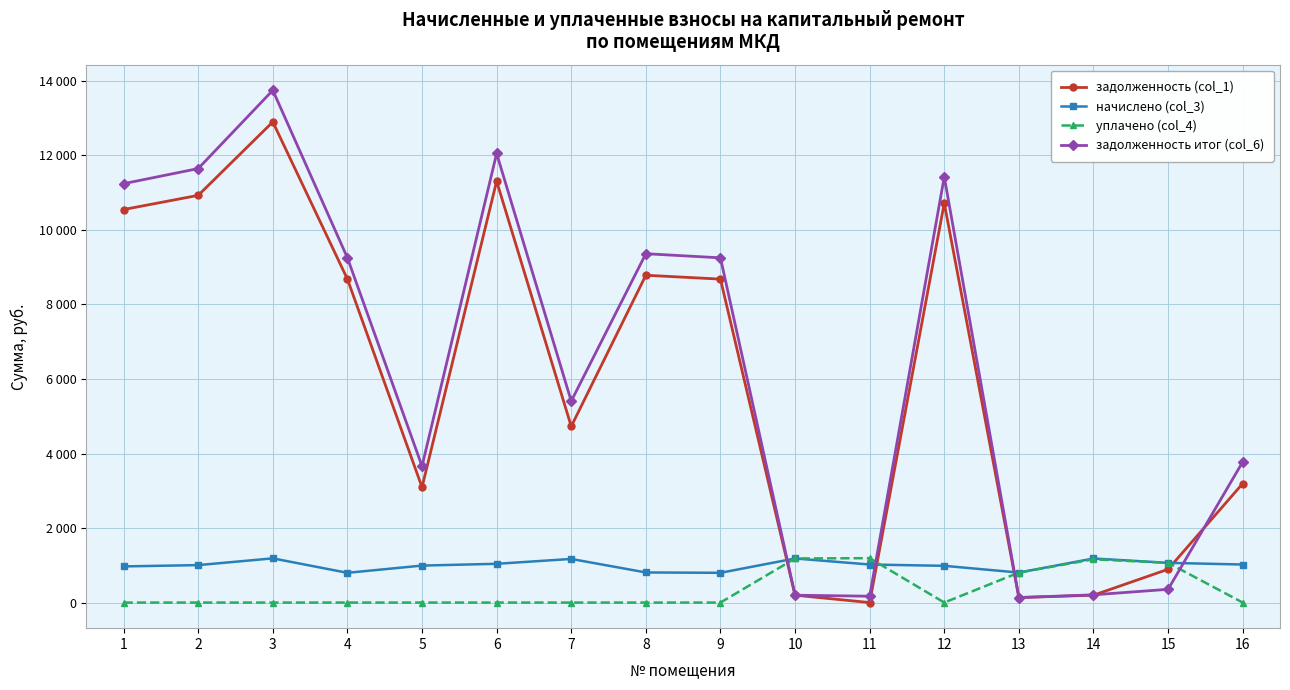

How many lines are shown in the chart?

4